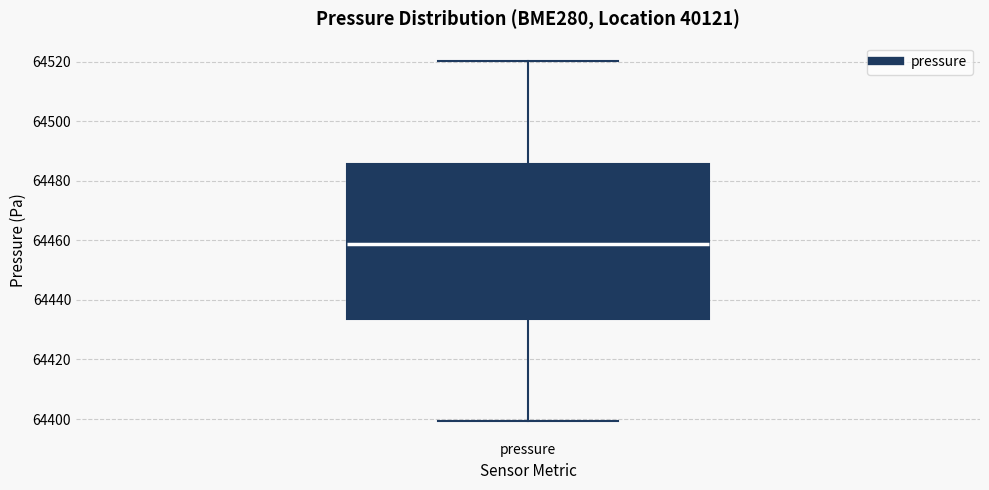

Transcribe this box plot: give where the median line is, the range the box spans, and where the two whiskers end, as read against the y-axis. The values are not printed on the chart, so give them approximately, as read against the axis.

median 64458, box 64434 to 64486, whiskers 64400 to 64520